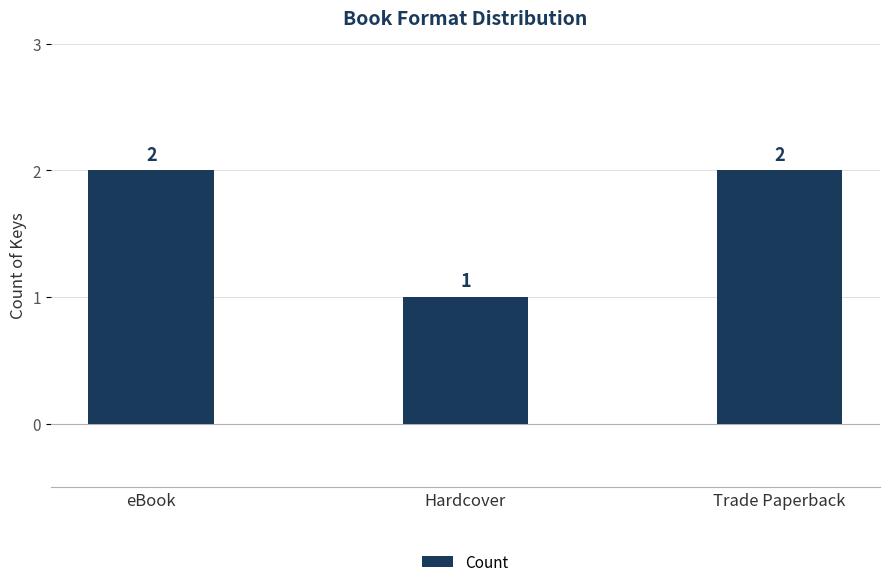

How many distinct data groups are displayed?

1